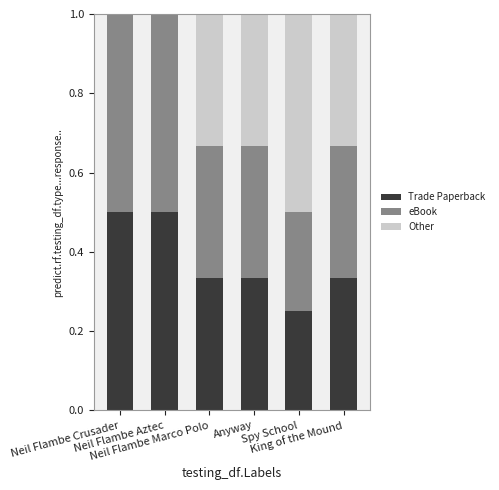

What is the maximum value for Trade Paperback?

0.5